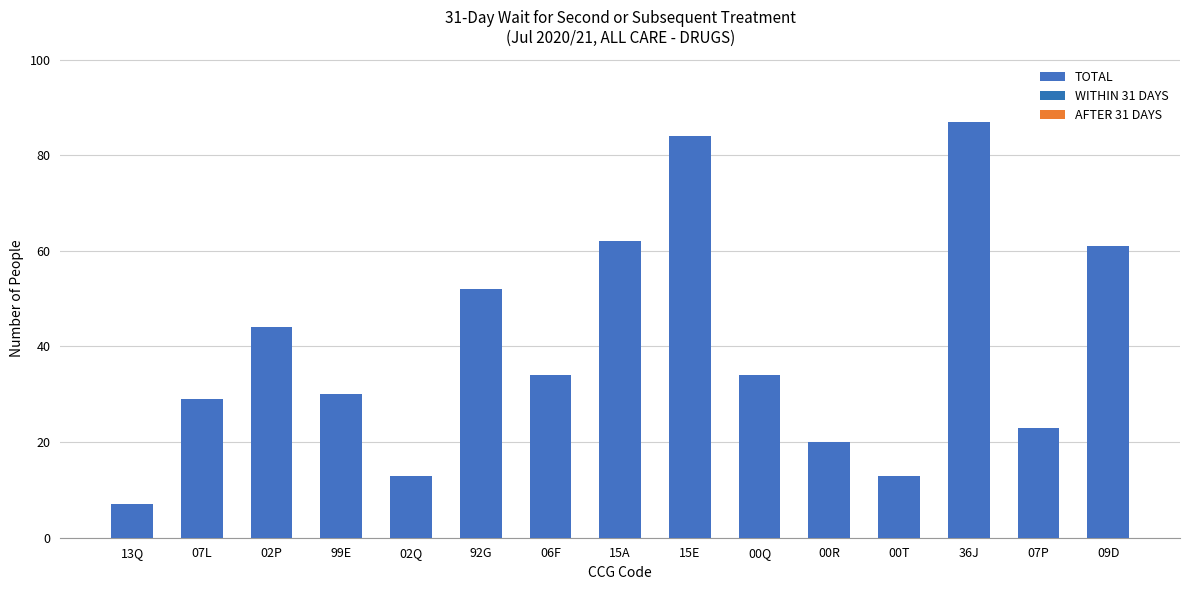

Which has a higher value, 36J or 02Q?

36J